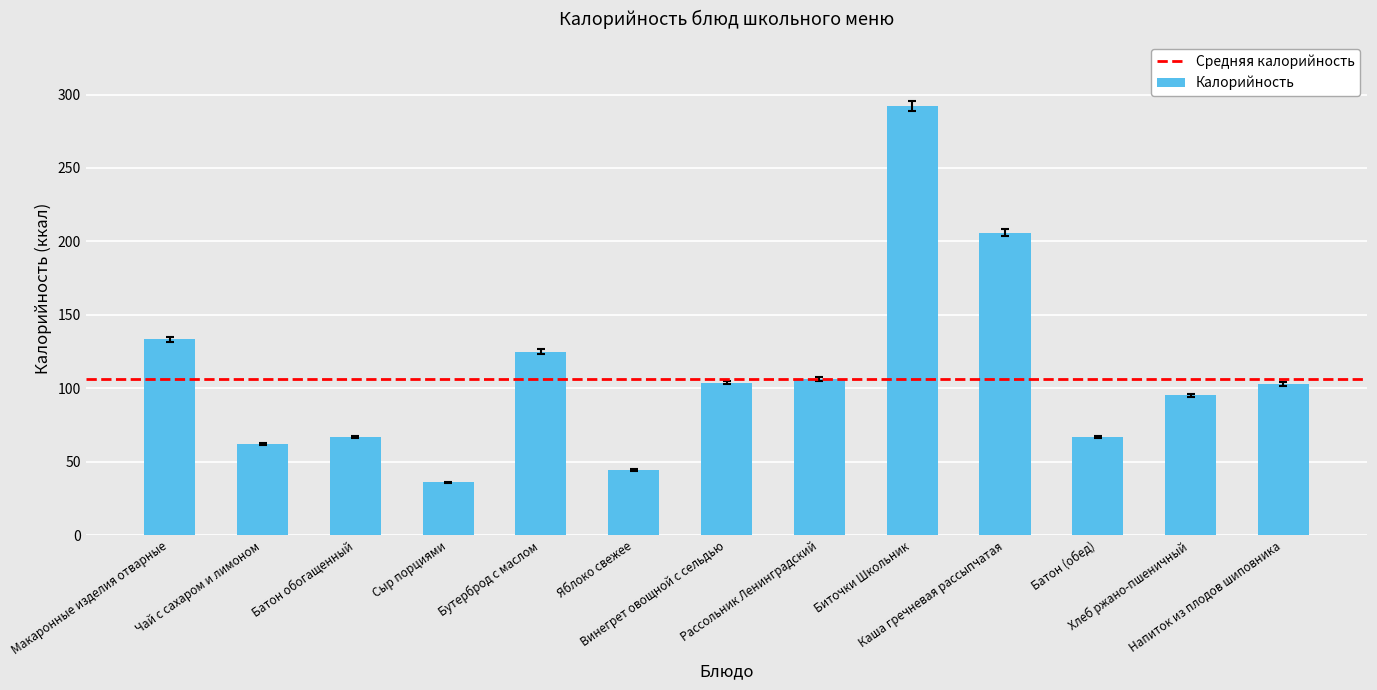

What is the maximum value shown in the chart?

292.0